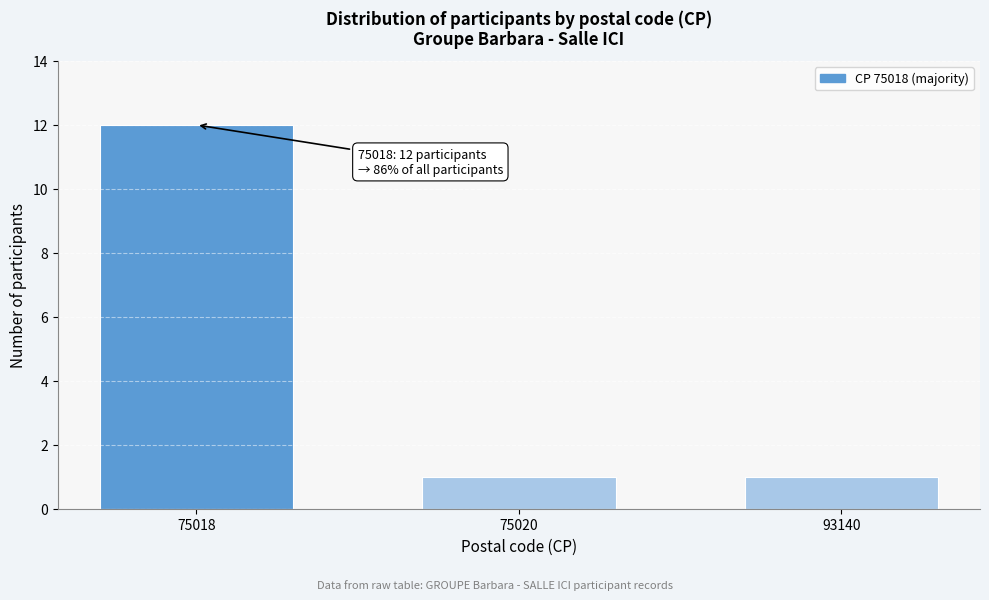

Reading left to right, transcribe all the data shown in this chart.

75018=12	75020=1	93140=1